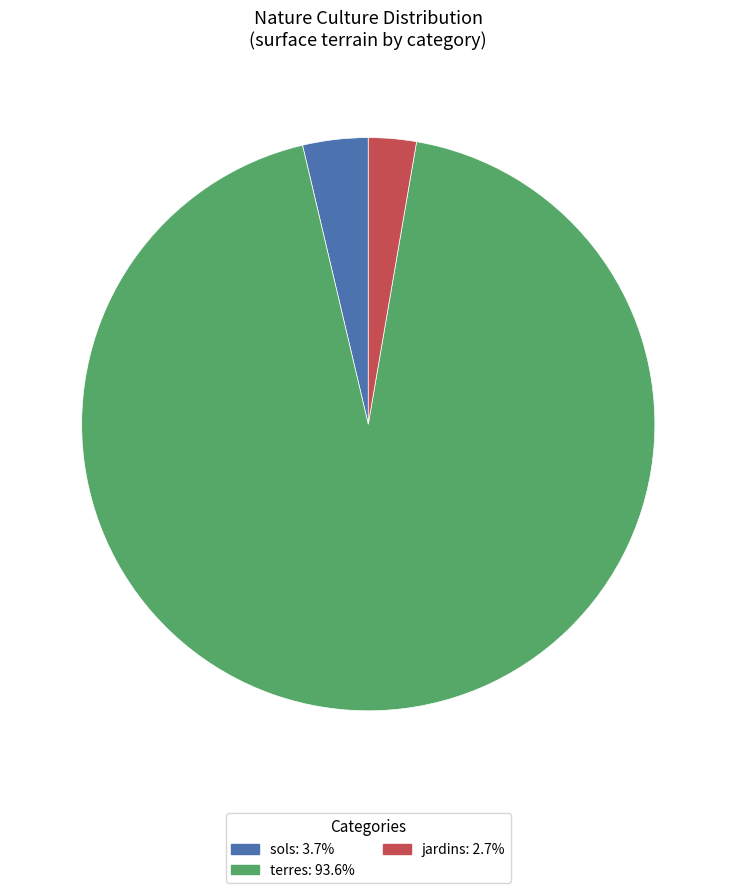

Is there any slice that represents more than half of the pie?

Yes